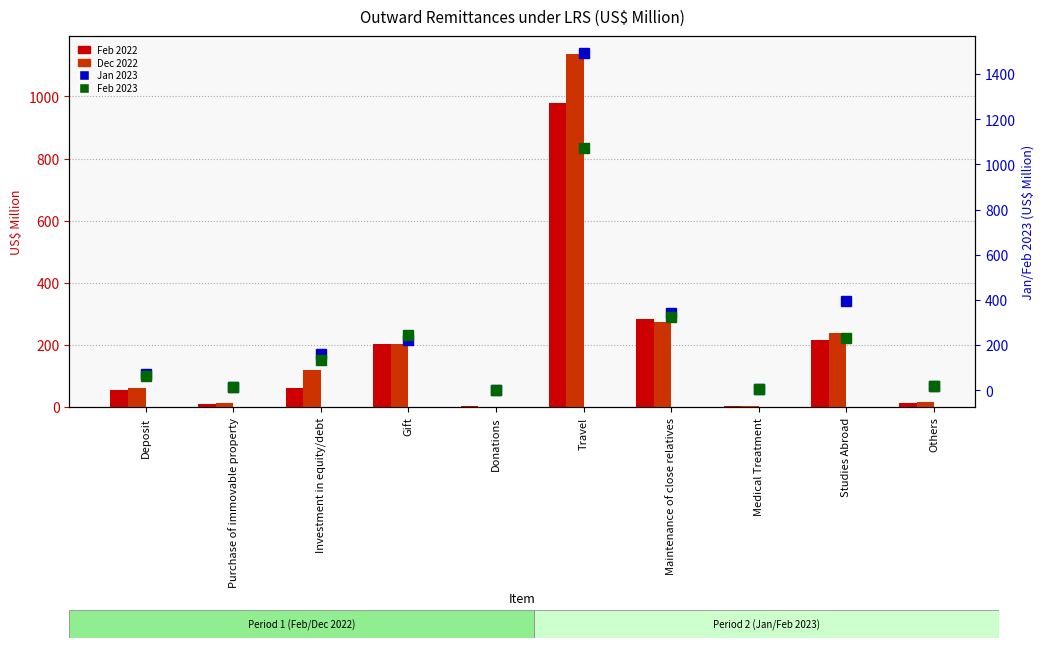

Reading right to left, extract all data points from this chart.

Feb 2022: Others=13.2	Studies Abroad=216.1	Medical Treatment=3.7	Maintenance of close relatives=282.6	Travel=980.5	Donations=3.3	Gift=201.4	Investment in equity/debt=60.4	Purchase of immovable property=8.1	Deposit=54.2
Dec 2022: Others=16.6	Studies Abroad=237.7	Medical Treatment=4.4	Maintenance of close relatives=274.8	Travel=1137.9	Donations=0.9	Gift=202.8	Investment in equity/debt=119.6	Purchase of immovable property=13.3	Deposit=60.5
Jan 2023: Others=18.3	Studies Abroad=395.9	Medical Treatment=6.3	Maintenance of close relatives=342.5	Travel=1493.2	Donations=0.7	Gift=223.2	Investment in equity/debt=160.1	Purchase of immovable property=15.0	Deposit=73.1
Feb 2023: Others=18.4	Studies Abroad=229.3	Medical Treatment=3.9	Maintenance of close relatives=323.4	Travel=1070.7	Donations=0.8	Gift=245.3	Investment in equity/debt=132.2	Purchase of immovable property=16.1	Deposit=61.2